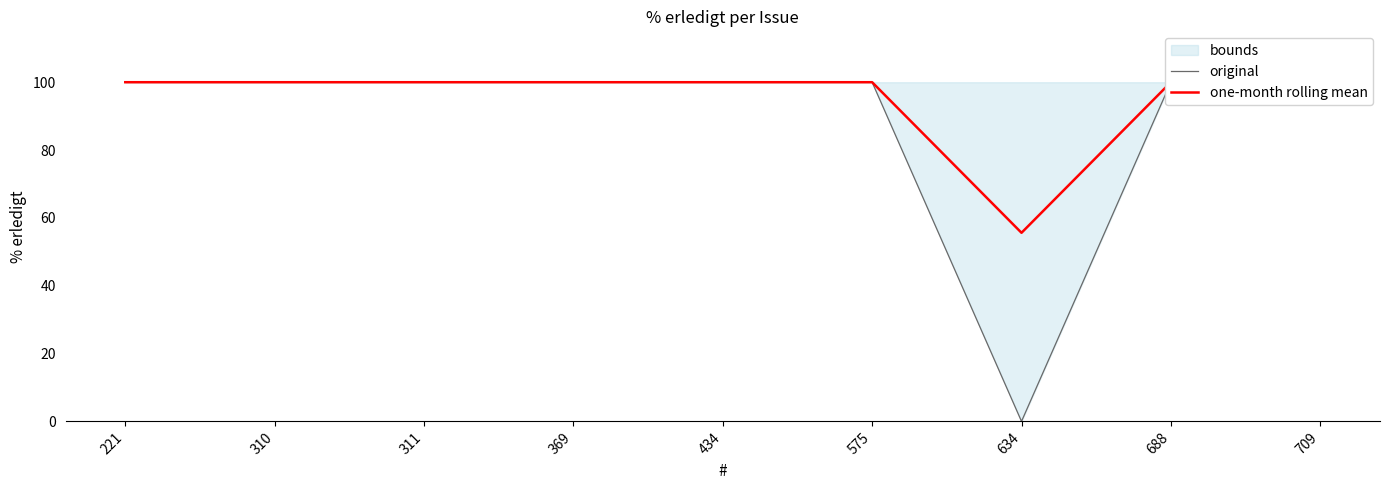

True or false: one-month rolling mean and original cross at least once.

False